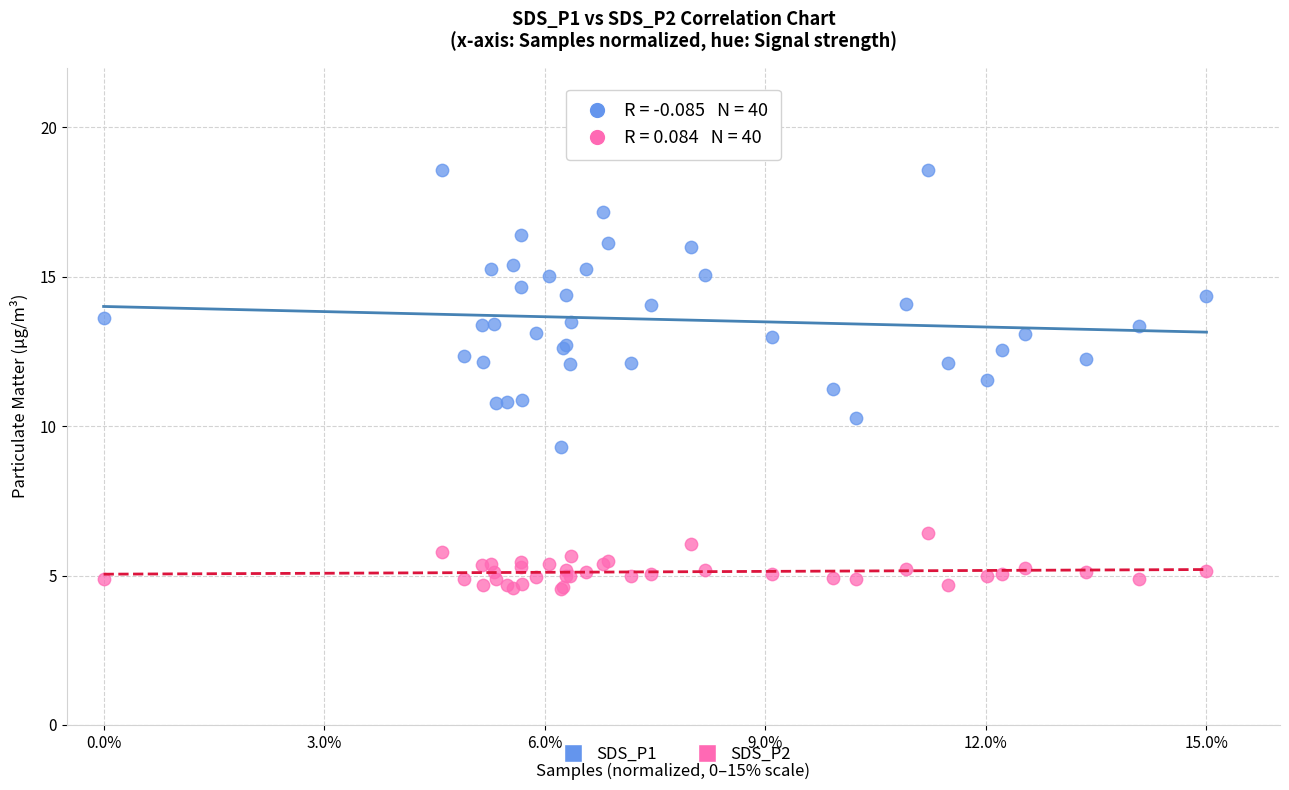

What is the X range (max minus min) for the scatter plot?

15.0